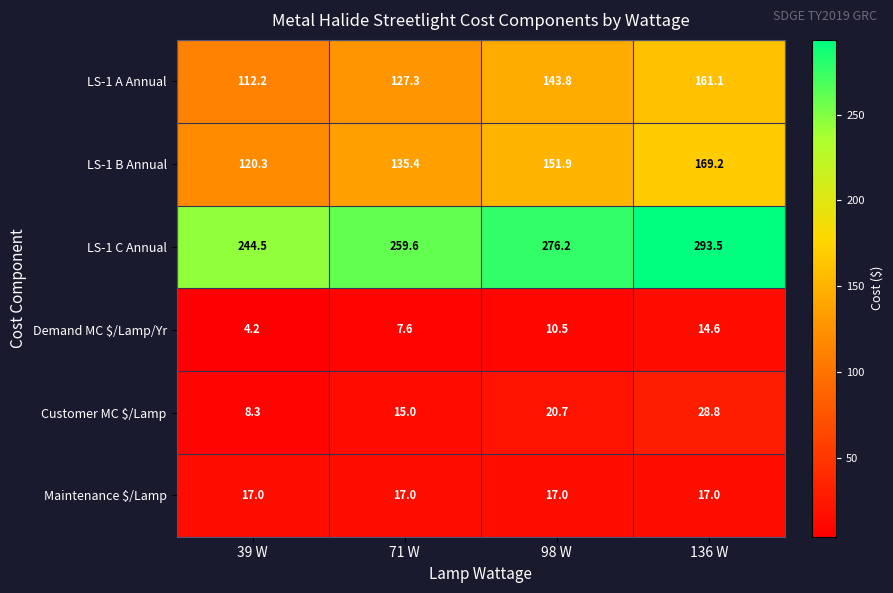

The LS-1 B Annual series shows 135.4 at 71 W. True or false?

True